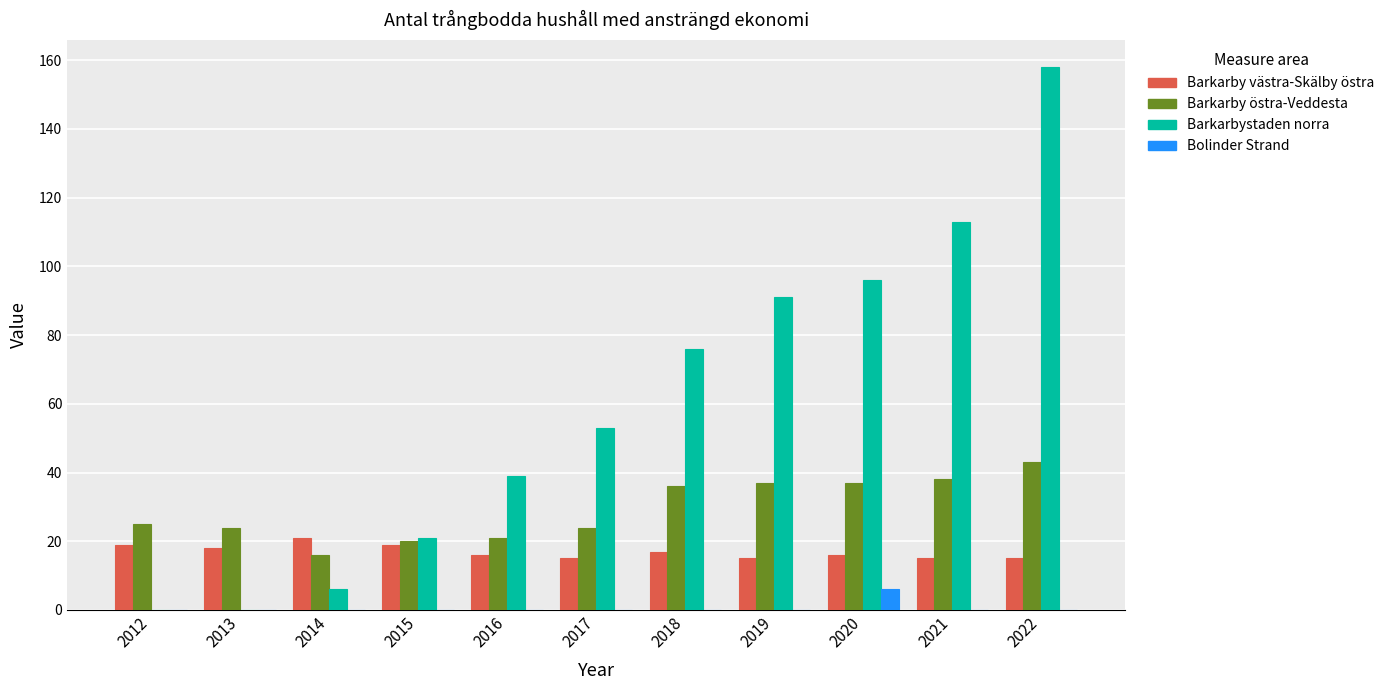

What is the maximum value shown in the chart?

158